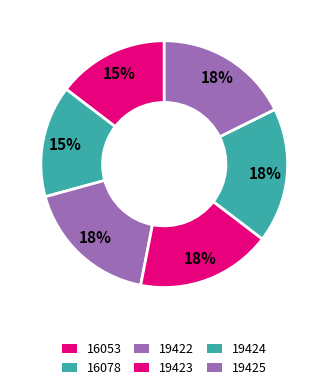

Is the sum of 19422 and 19424 greater than half?

No